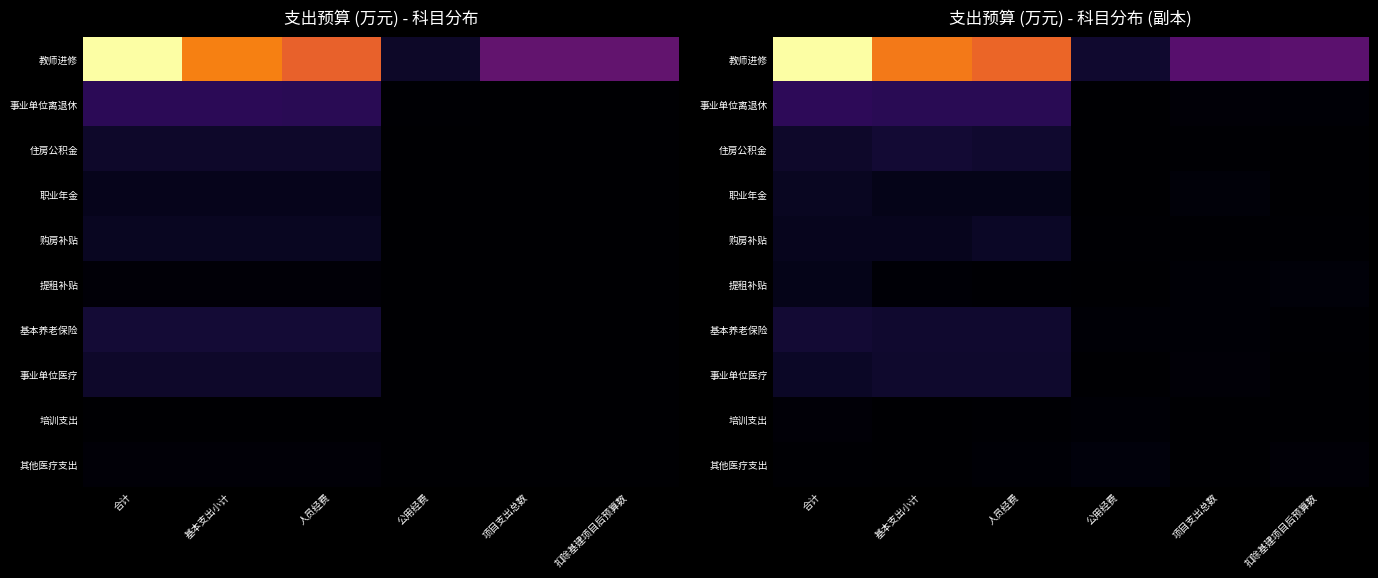

How many data points in 教师进修 are less than 1380?

3